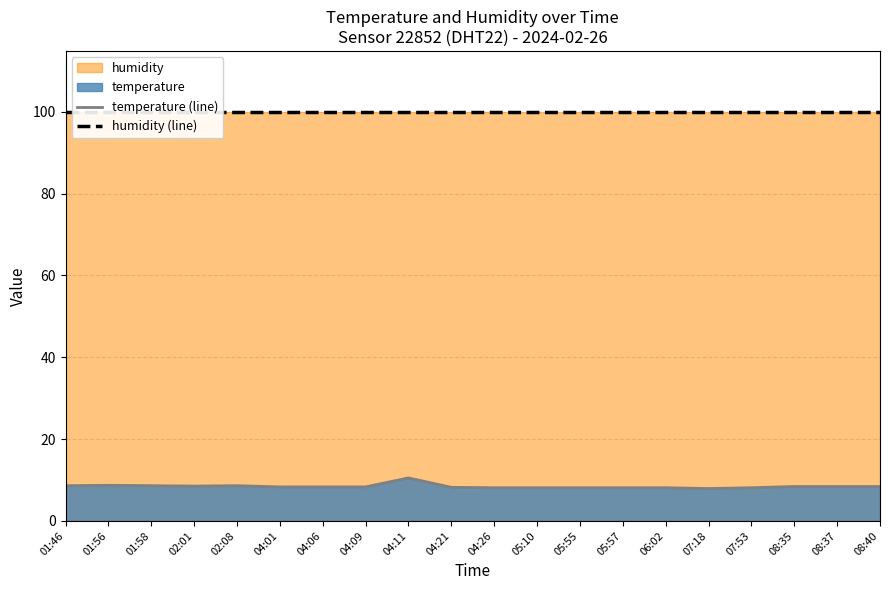

Is the value of humidity (line) at 07:18 greater than the value of temperature (line) at 08:37?

Yes